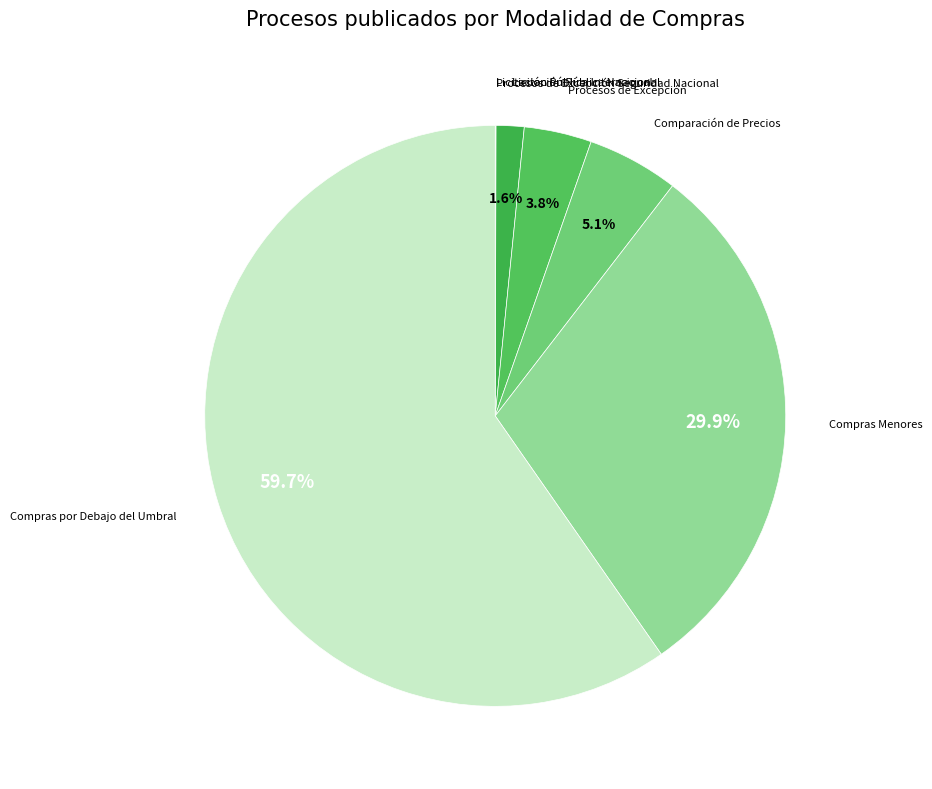

What is the majority slice?

Compras por Debajo del Umbral